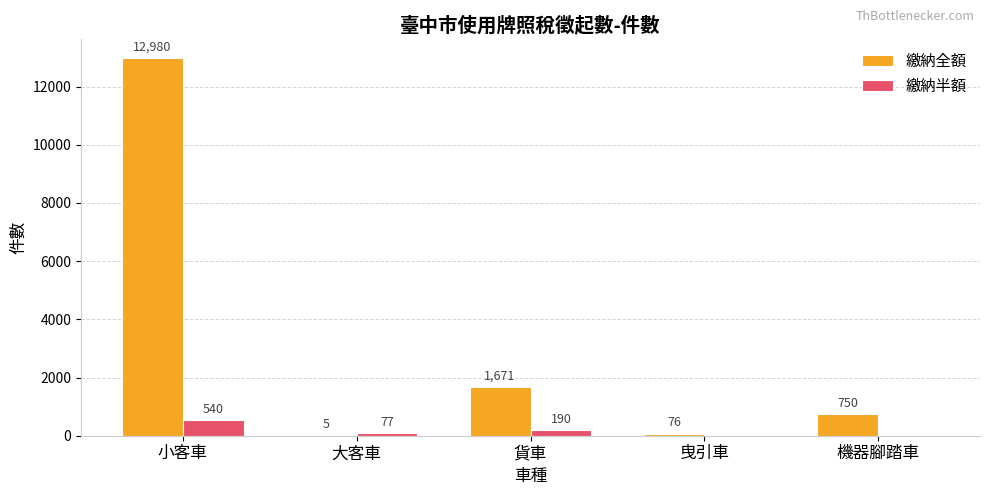

Between 曳引車 and 機器腳踏車, which series saw the biggest shift?

繳納全額